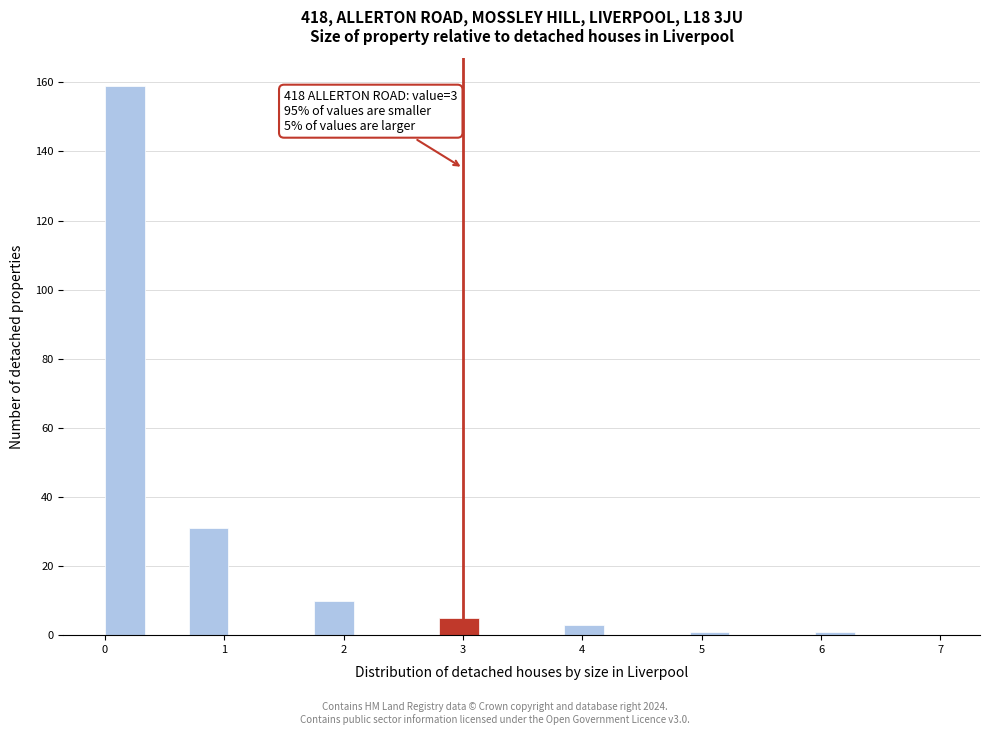

Around what value on the x-axis is the tallest bar? Give the approximate position of its centre, as read against the axis.

0.2